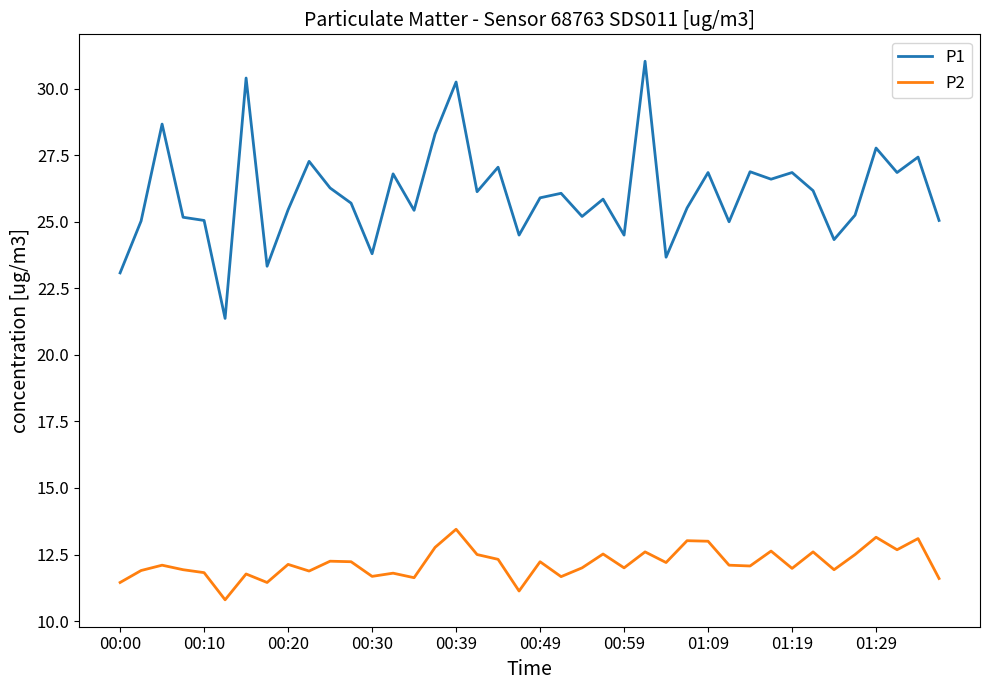

What is the difference between the maximum and minimum values in the P1 series?

9.7